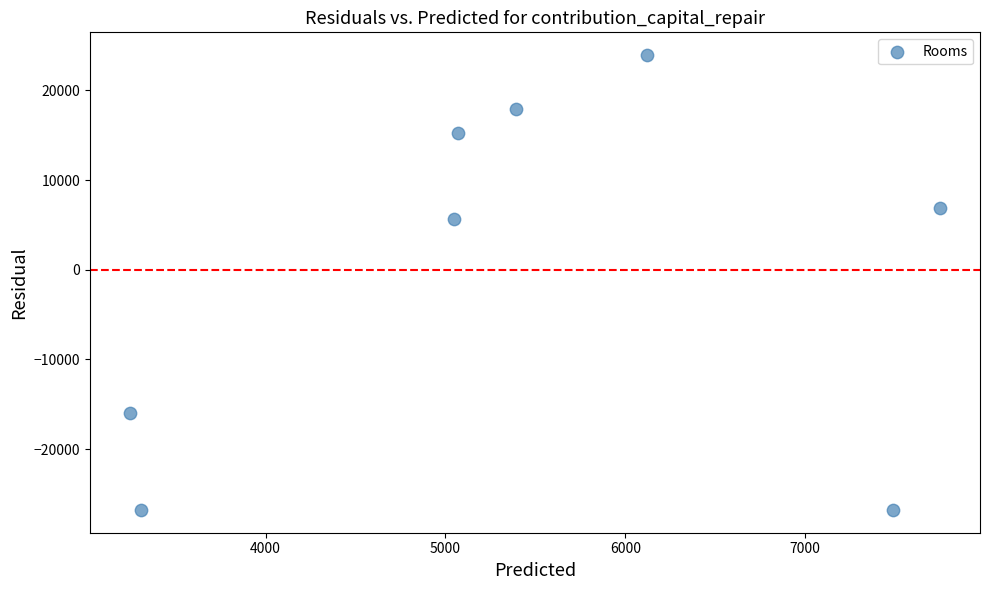

What Y value in the scatter plot is closest to -1430?

5649.3